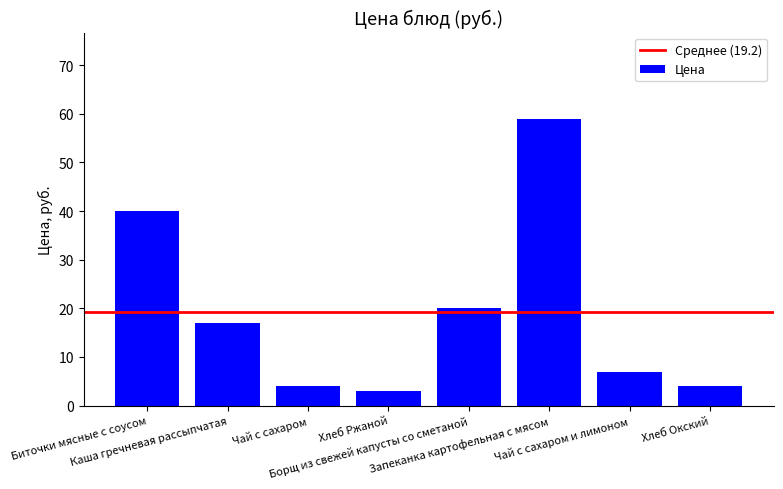

What is the label of the 3rd bar from the right?

Запеканка картофельная с мясом